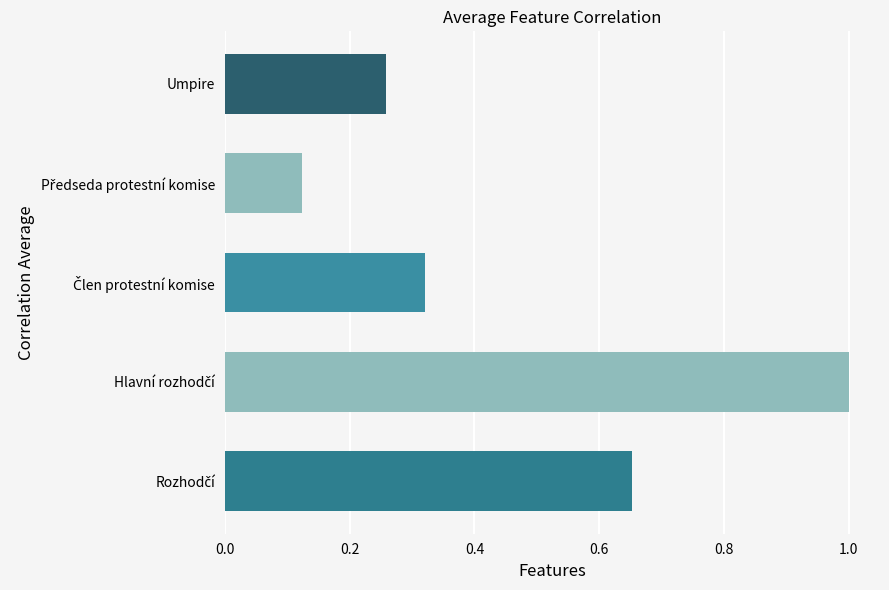

What is the average value?

0.5